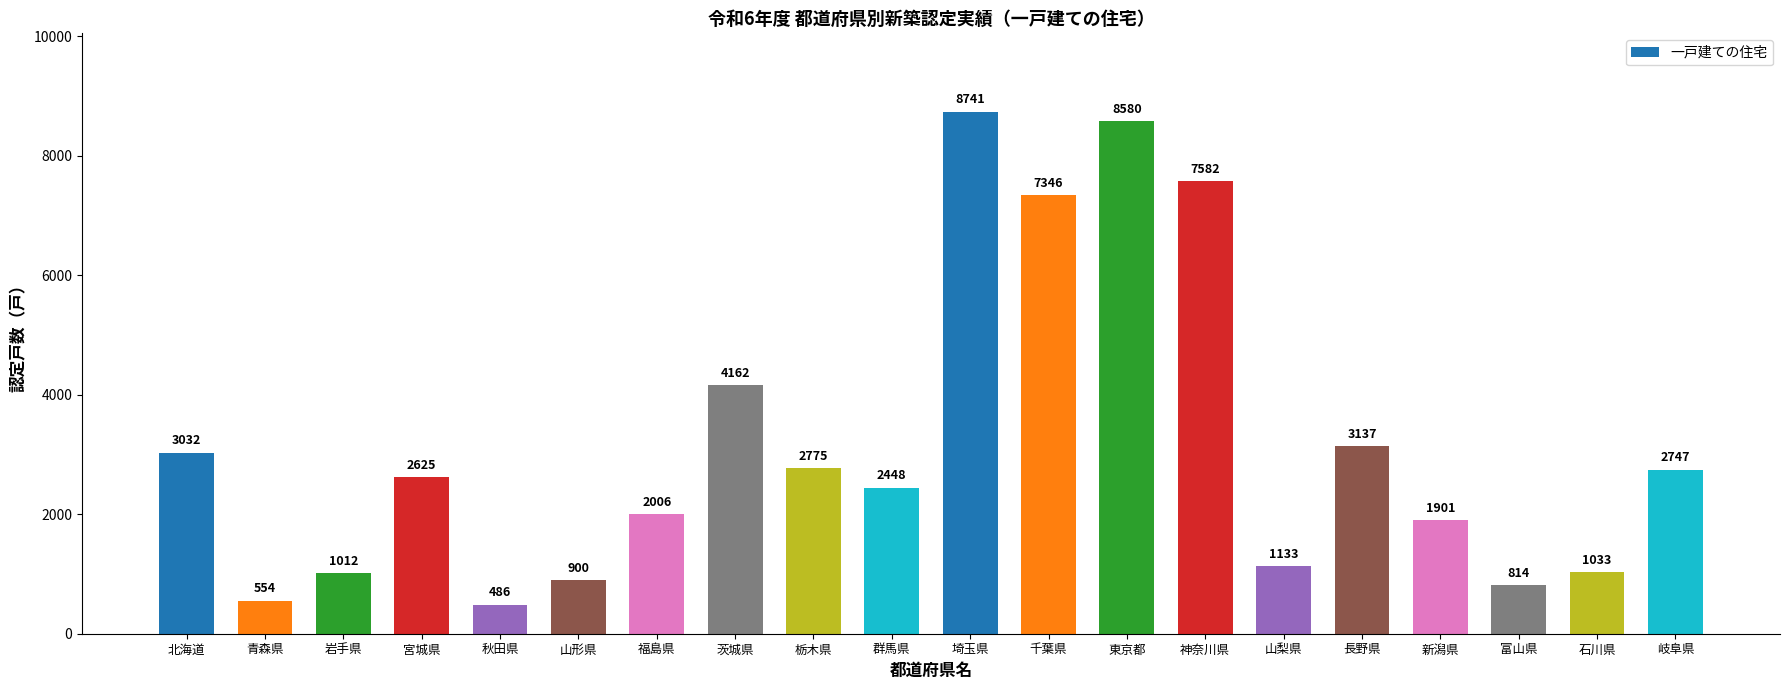

List the labels in order of value, largest first.

埼玉県, 東京都, 神奈川県, 千葉県, 茨城県, 長野県, 北海道, 栃木県, 岐阜県, 宮城県, 群馬県, 福島県, 新潟県, 山梨県, 石川県, 岩手県, 山形県, 富山県, 青森県, 秋田県